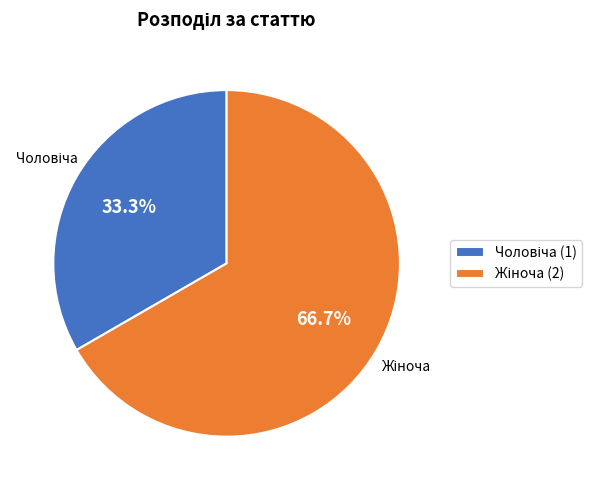

Does any single category account for the majority?

Yes